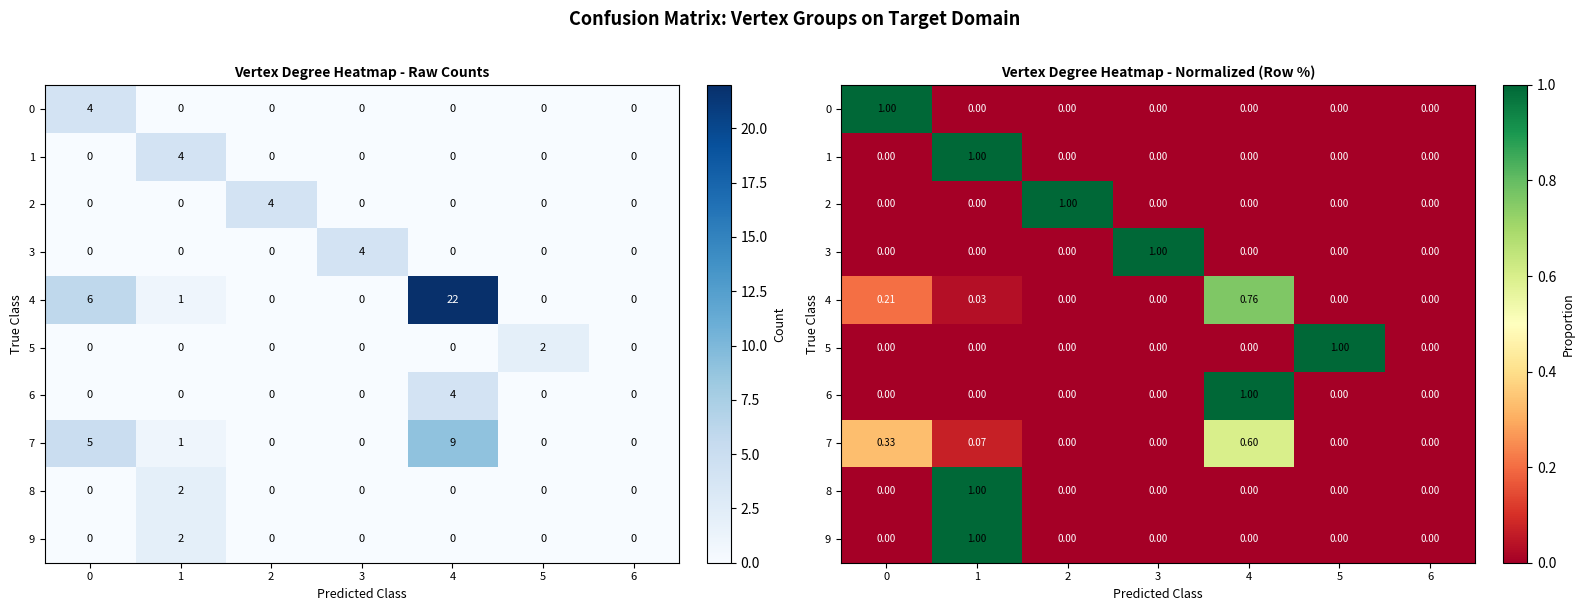

Count the number of categories in the chart.

7